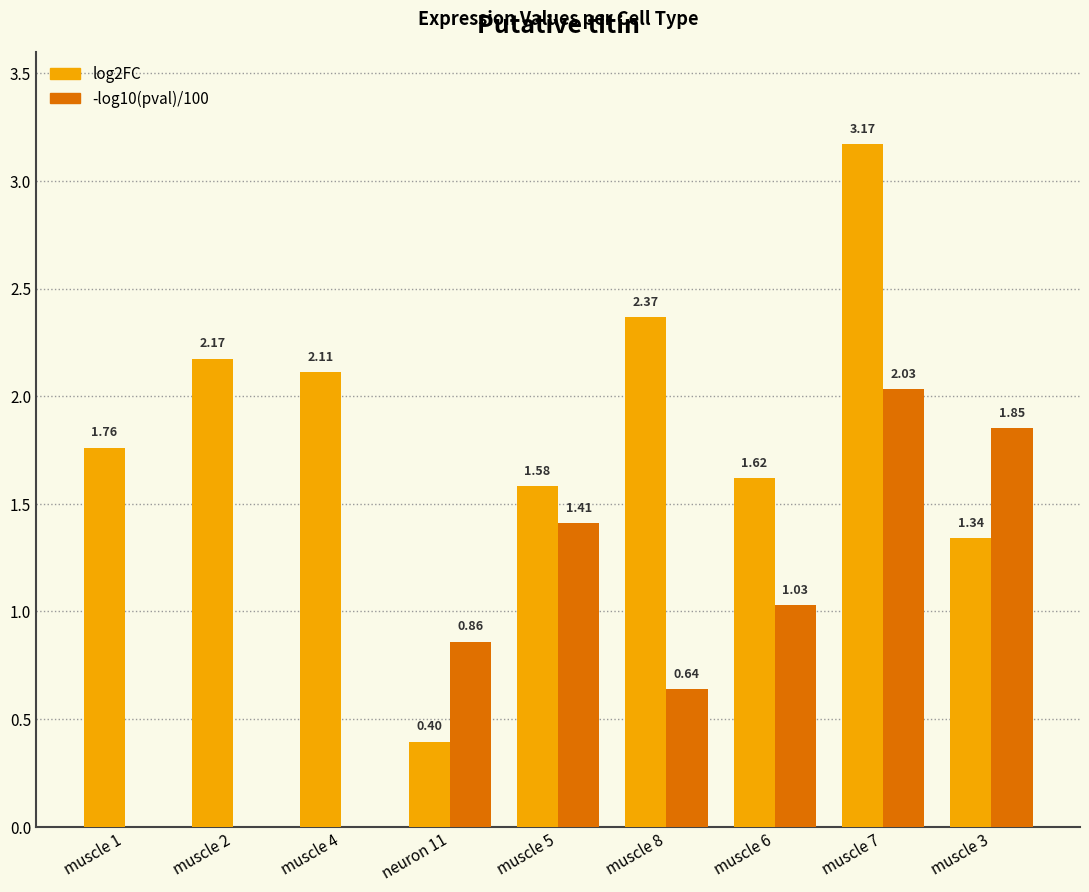

At which category is the sum across all series the highest?

muscle 7